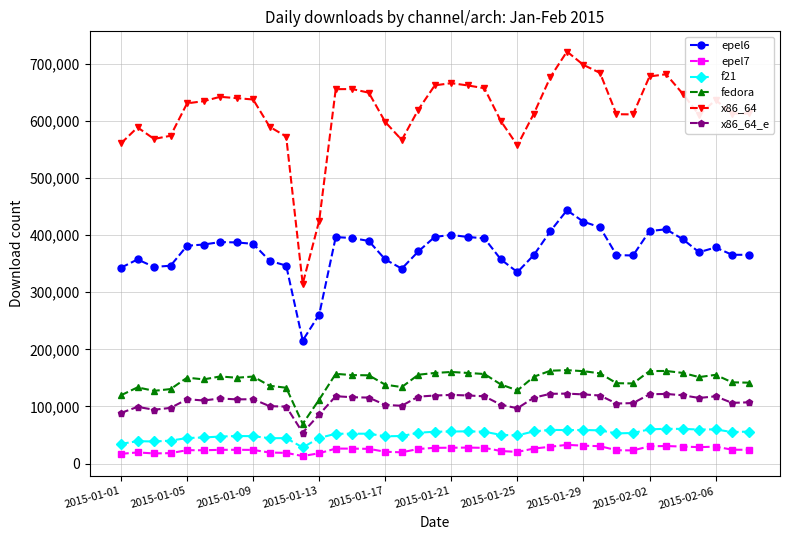

What is the average value of the epel7 series?

24484